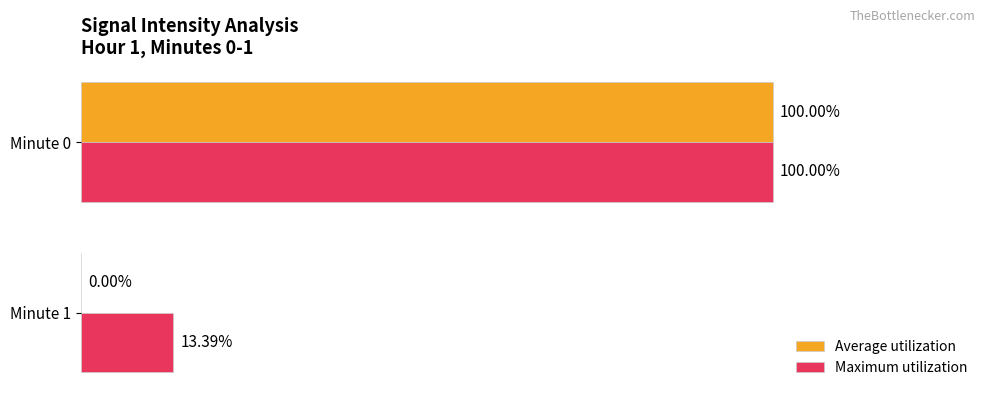

Which series has the largest total across all categories?

Maximum utilization